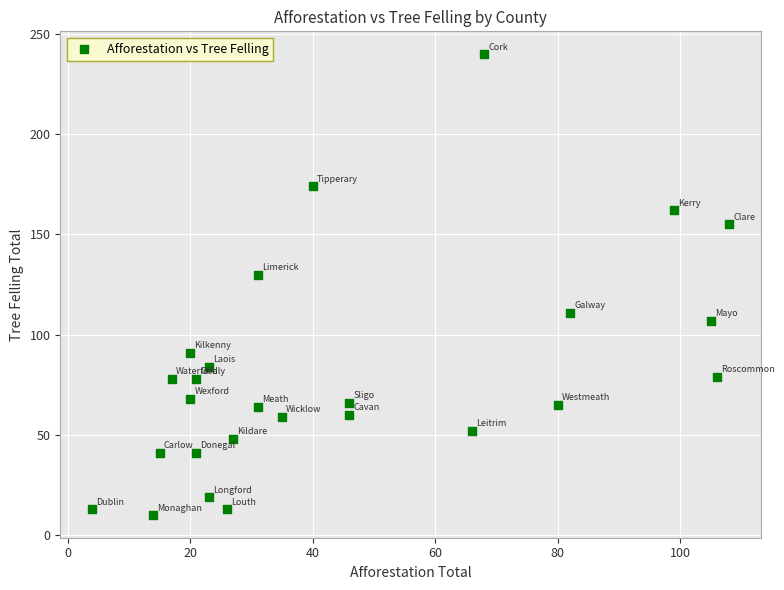

What is the range of Y values (max minus min)?

230